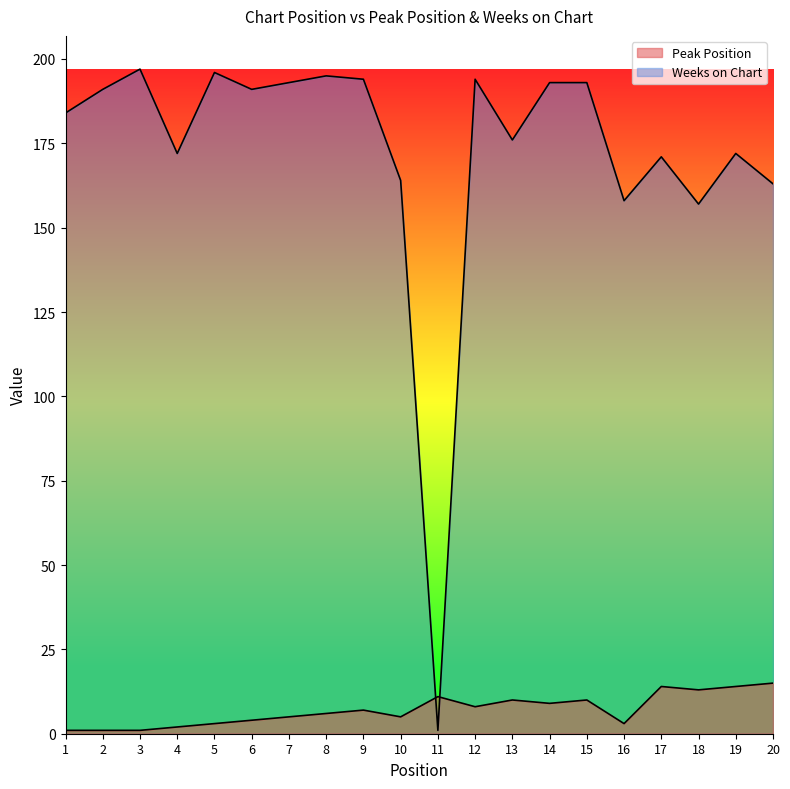

Reading left to right, what are all the values shown in this chart?

Peak Position: 1	1	1	2	3	4	5	6	7	5	11	8	10	9	10	3	14	13	14	15
Weeks on Chart: 184	191	197	172	196	191	193	195	194	164	1	194	176	193	193	158	171	157	172	163